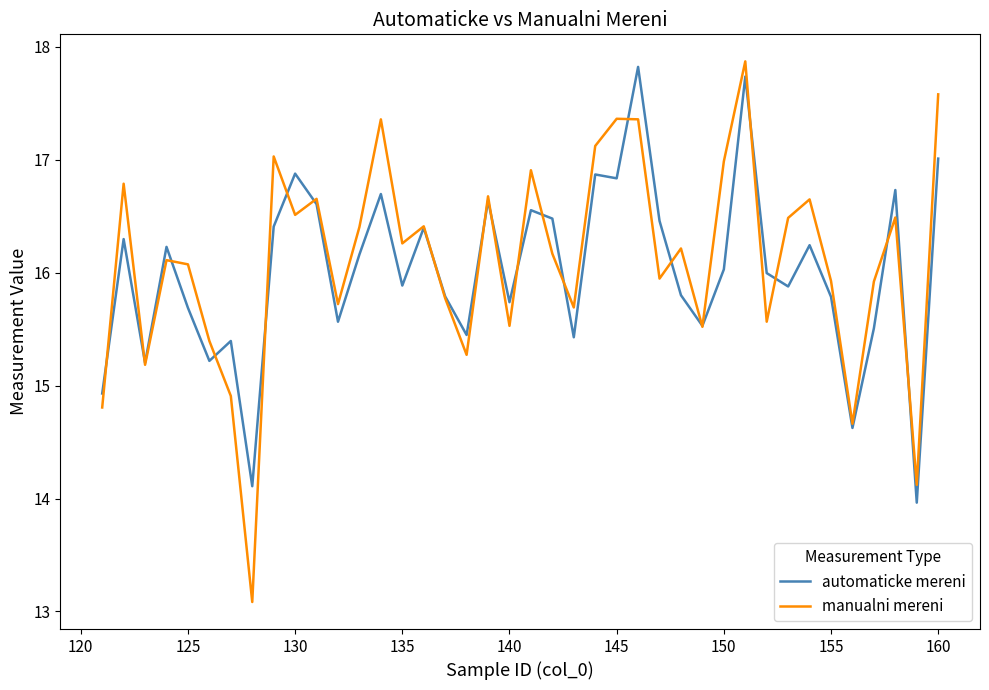

What is the smallest value displayed?

13.1